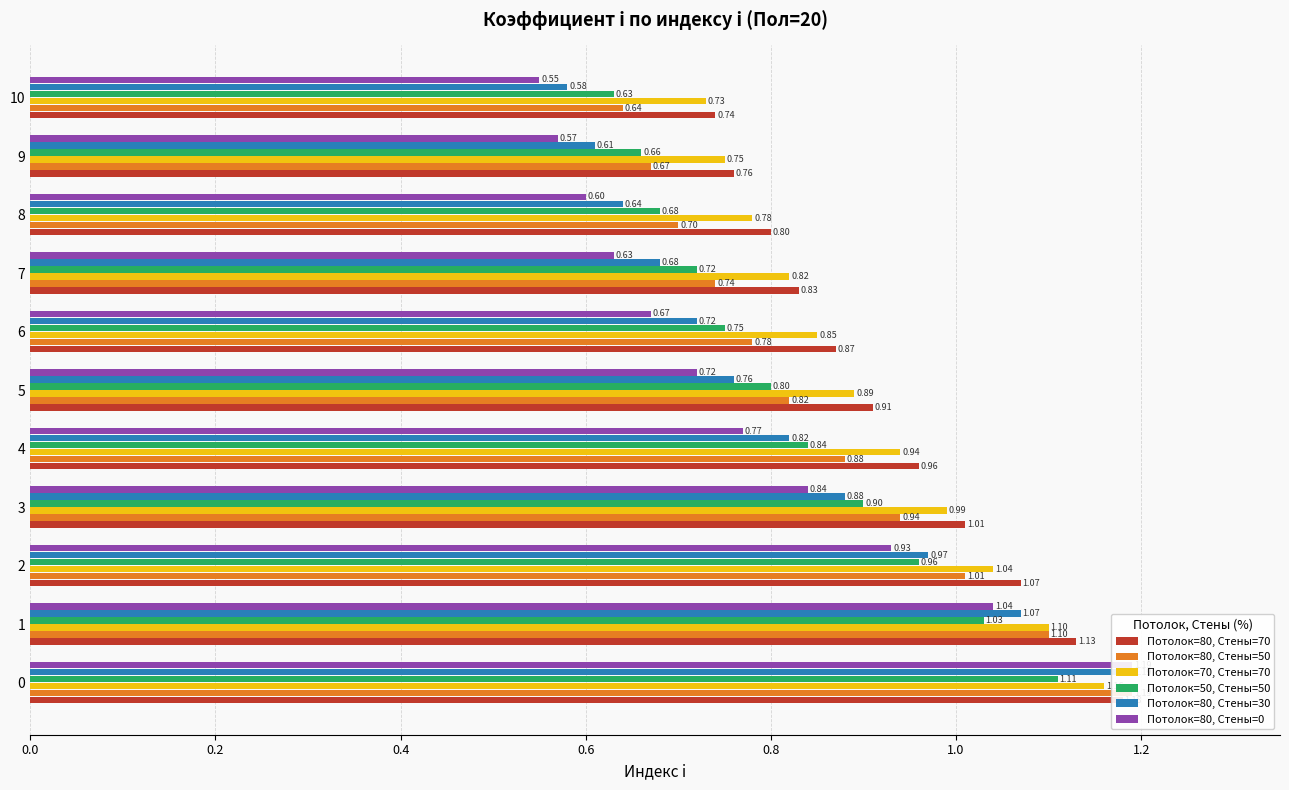

Between 9 and 2, which is larger?

2